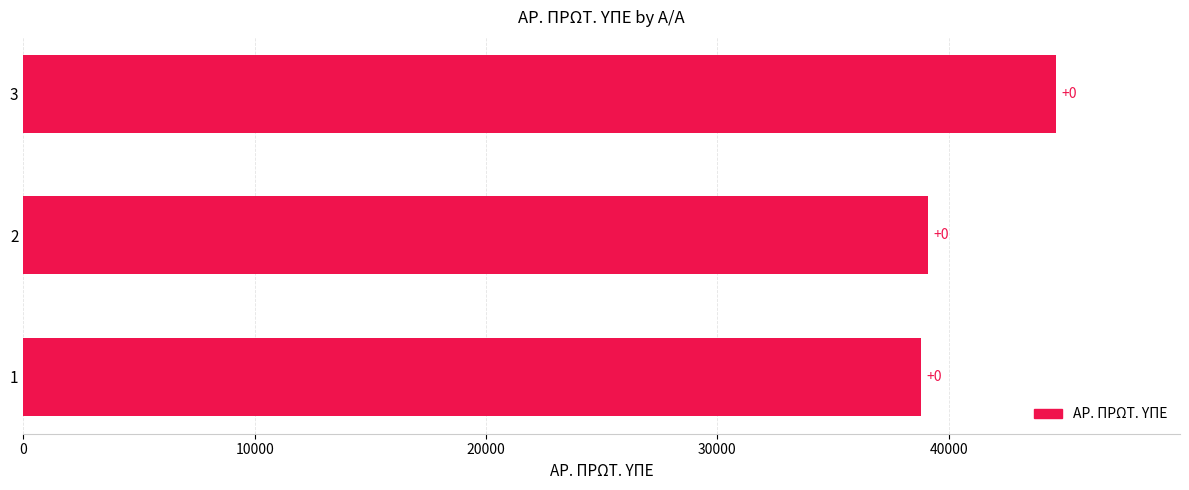

What is the minimum value shown in the chart?

38794